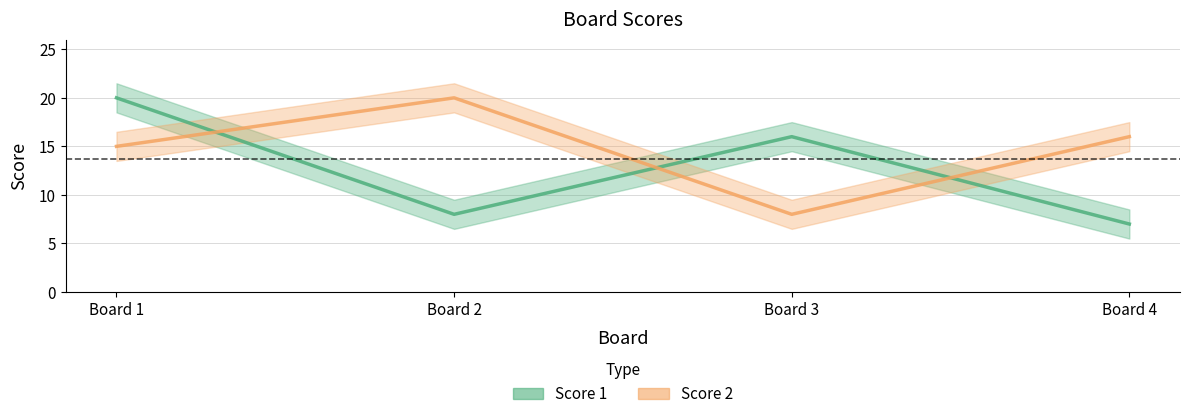

True or false: Score 1 has a value of 20 at Board 1.

True